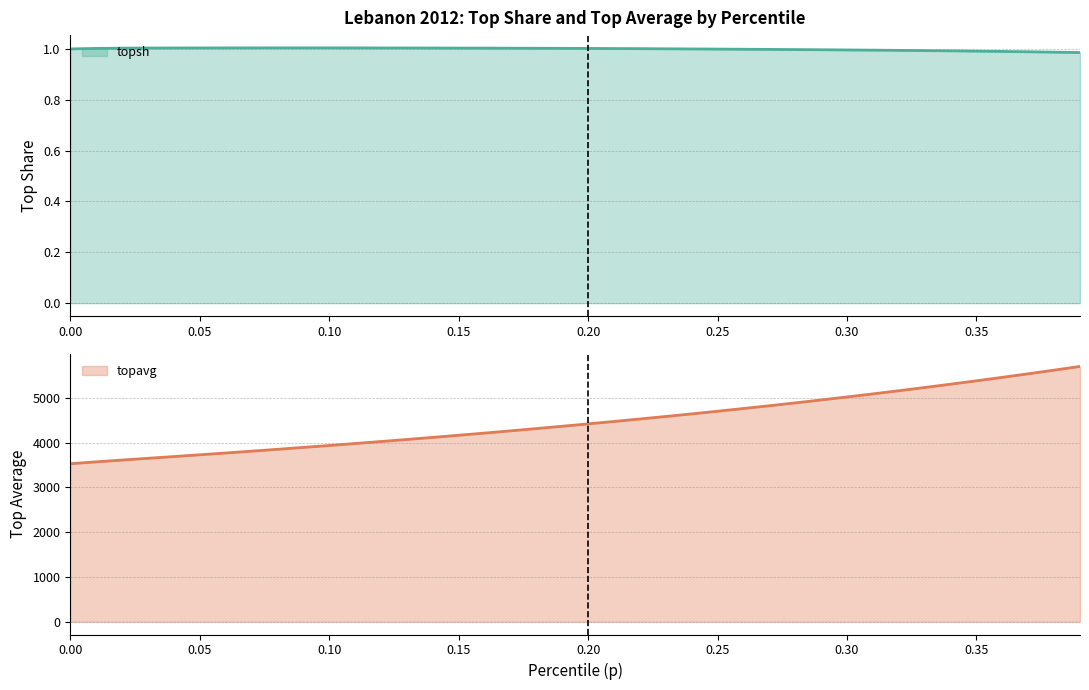

List the series in order of their peak value, lowest first.

topsh, topavg